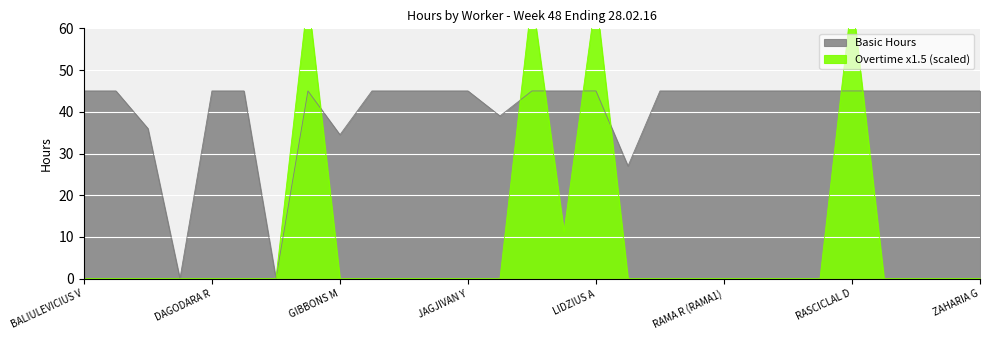

How many data points in Basic Hours are less than 45?

6